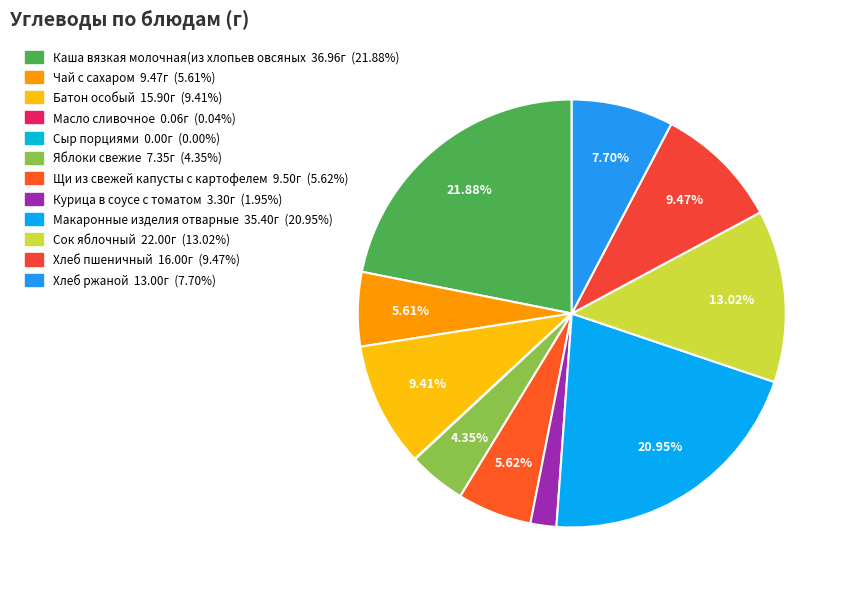

Between Щи из свежей капусты с картофелем and Батон особый, which is larger?

Батон особый